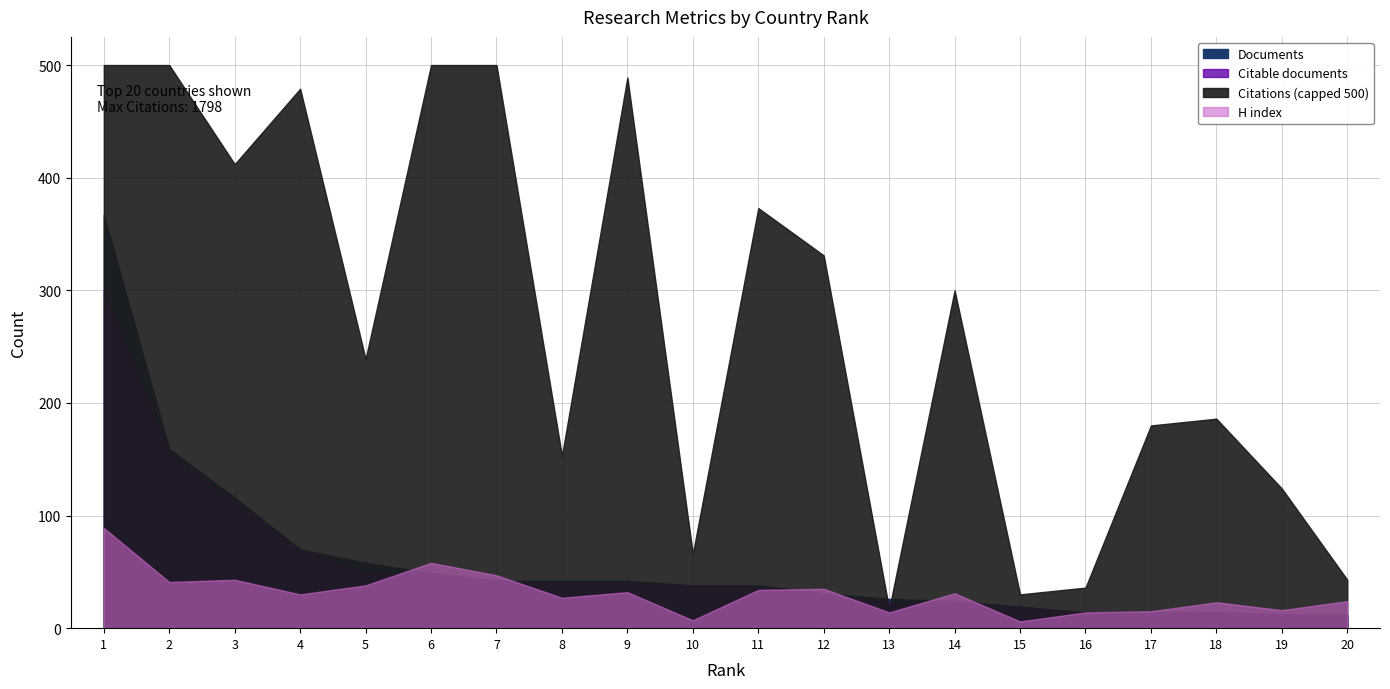

The value of H index at 19 is 16.0. True or false?

True